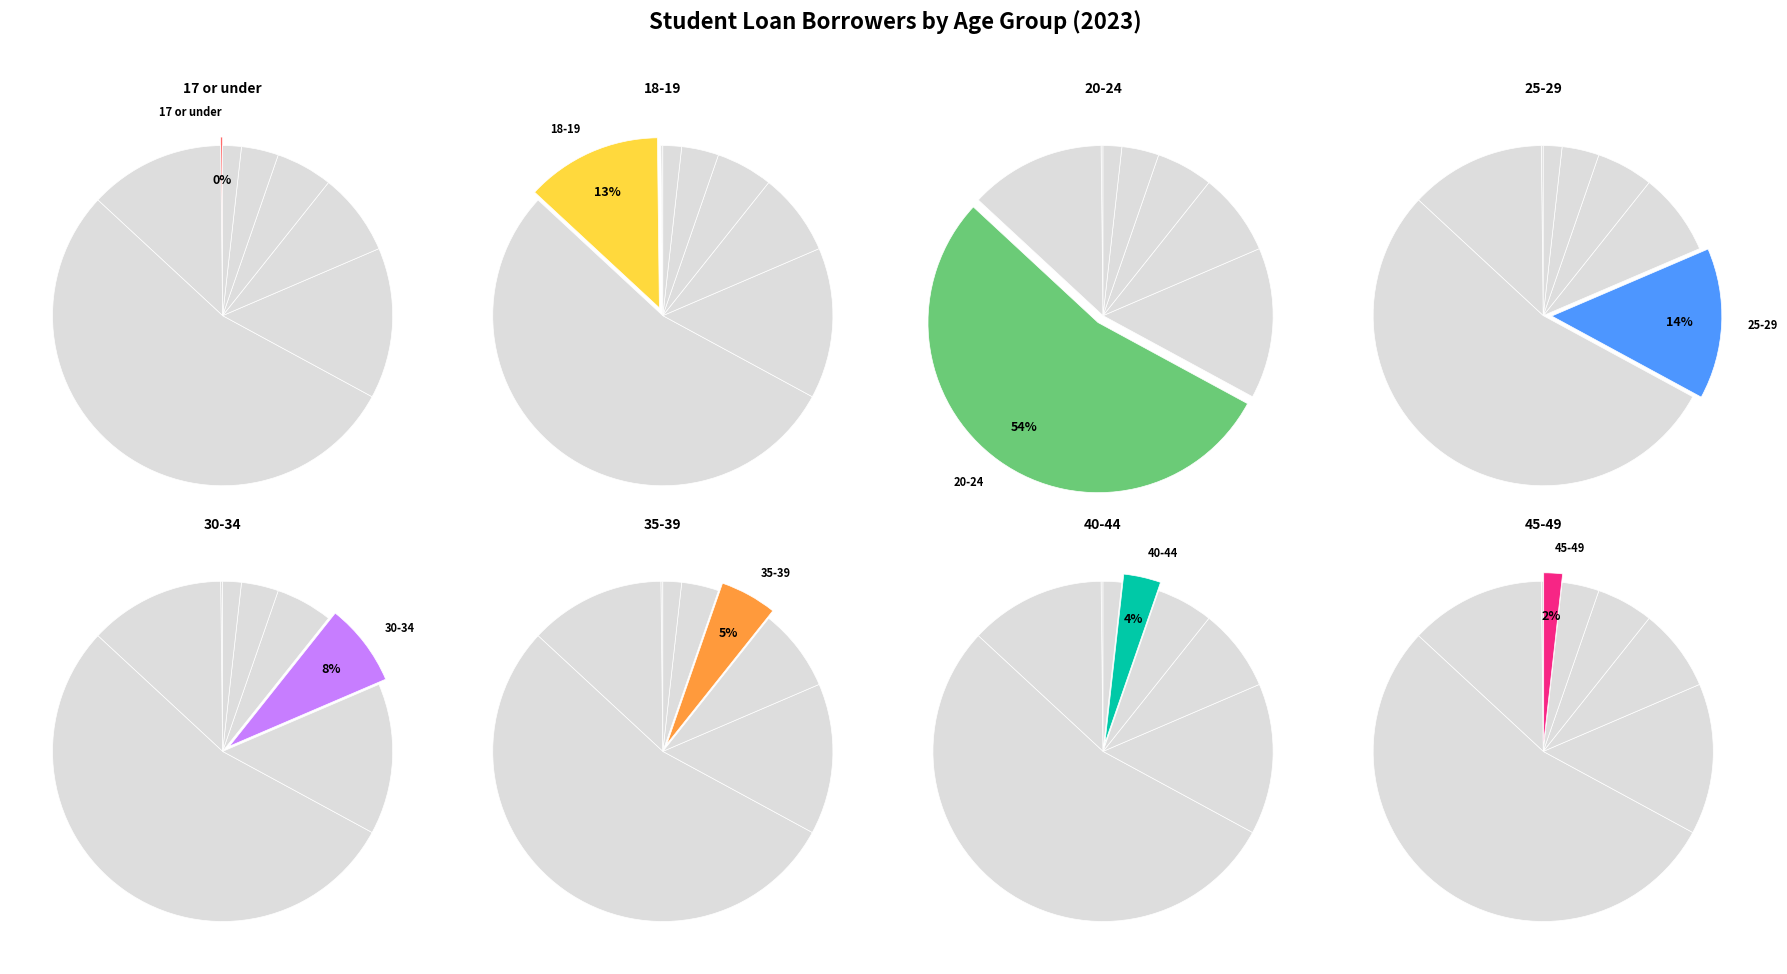

What is the total percentage of 45-49 and 18-19?

14.7%